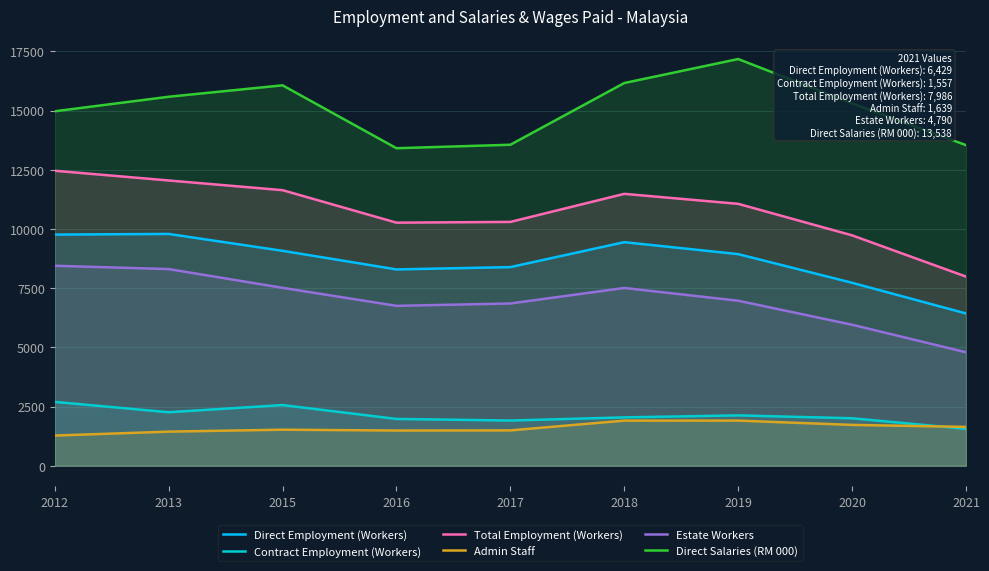

Reading left to right, transcribe all the data shown in this chart.

Direct Employment (Workers): 2012=9760	2013=9788	2015=9075	2016=8289	2017=8387	2018=9440	2019=8935	2020=7725	2021=6429
Contract Employment (Workers): 2012=2696	2013=2258	2015=2561	2016=1975	2017=1908	2018=2041	2019=2125	2020=2003	2021=1557
Total Employment (Workers): 2012=12456	2013=12046	2015=11636	2016=10264	2017=10295	2018=11481	2019=11059	2020=9728	2021=7986
Admin Staff: 2012=1273	2013=1439	2015=1521	2016=1485	2017=1491	2018=1904	2019=1904	2020=1723	2021=1639
Estate Workers: 2012=8444	2013=8304	2015=7512	2016=6751	2017=6851	2018=7506	2019=6967	2020=5954	2021=4790
Direct Salaries (RM 000): 2012=14968	2013=15581	2015=16064	2016=13408	2017=13555	2018=16161	2019=17174	2020=15304	2021=13538